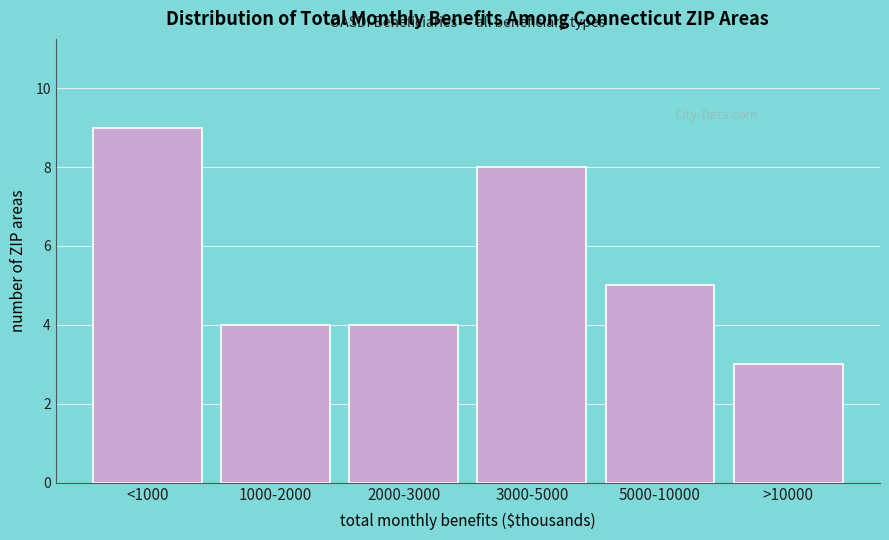

Reading left to right, list all the values displayed in this chart.

<1000=9	1000-2000=4	2000-3000=4	3000-5000=8	5000-10000=5	>10000=3